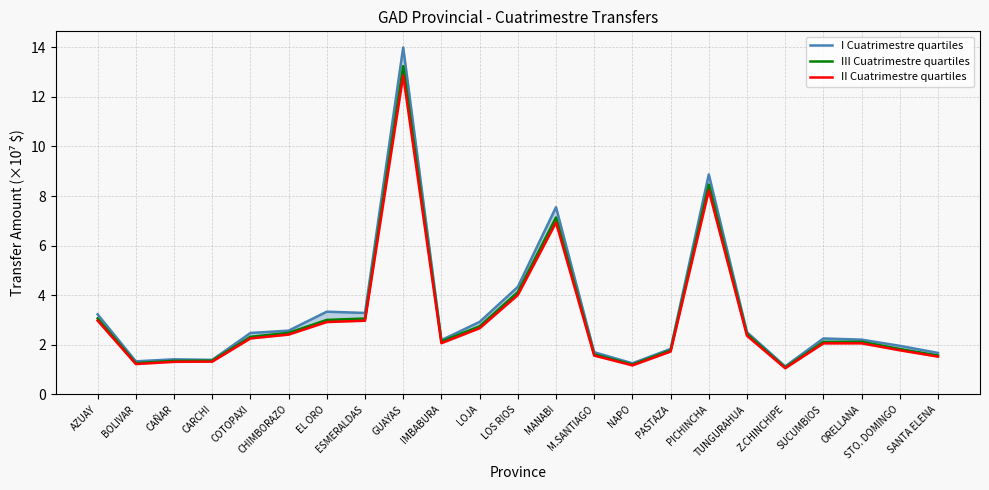

Is it true that III Cuatrimestre quartiles equals 2.1 at IMBABURA?

True